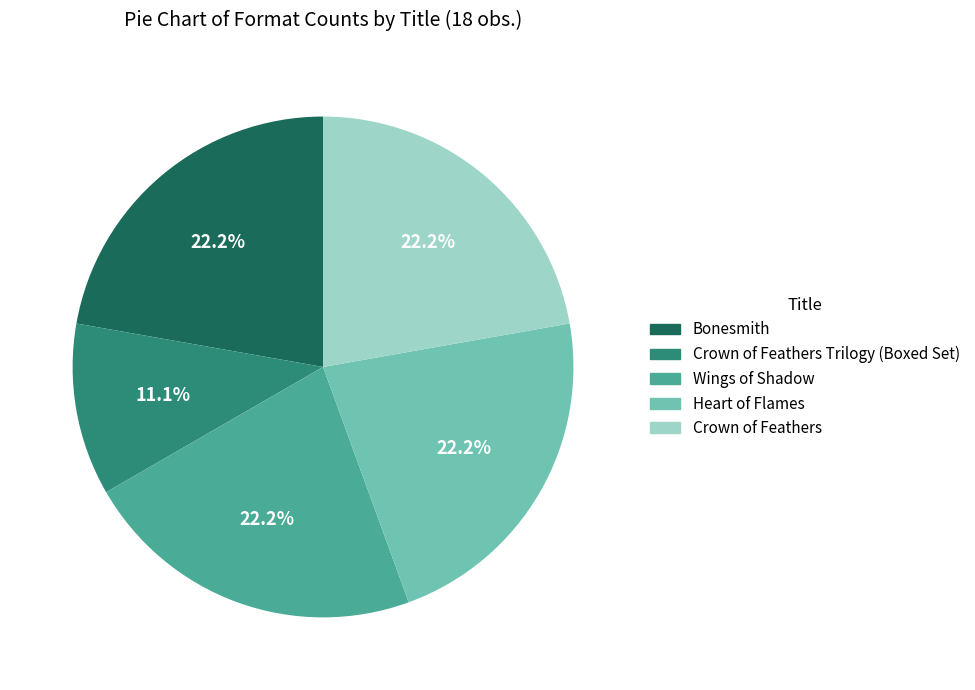

Does any single category account for the majority?

No